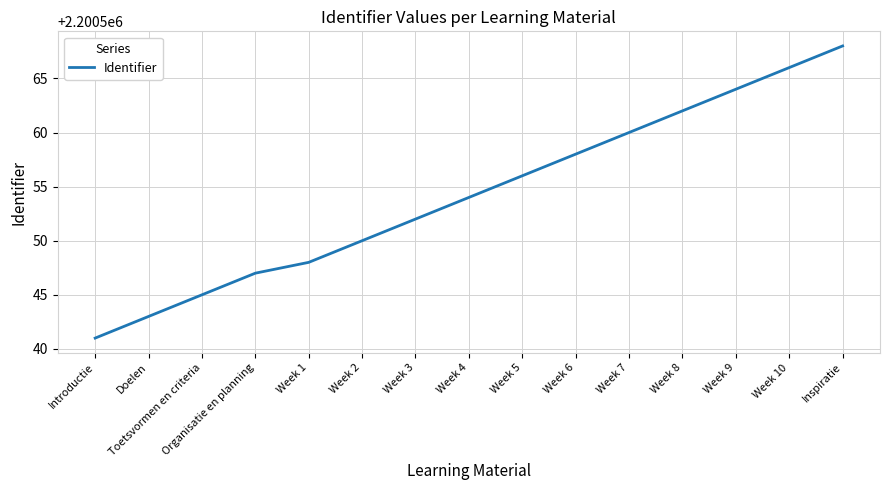

Does the chart have visible grid lines?

Yes